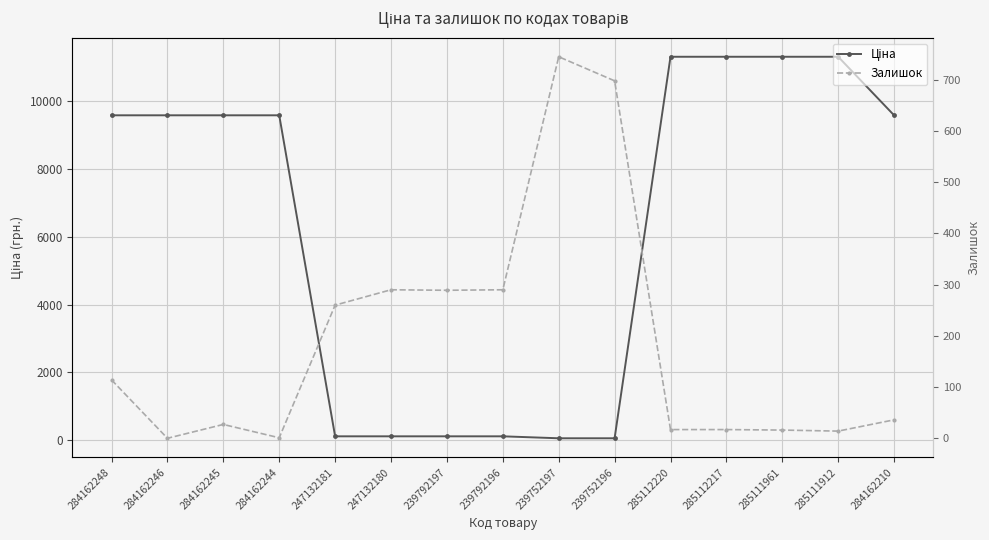

At how many categories does at least one series exceed 8641?

9